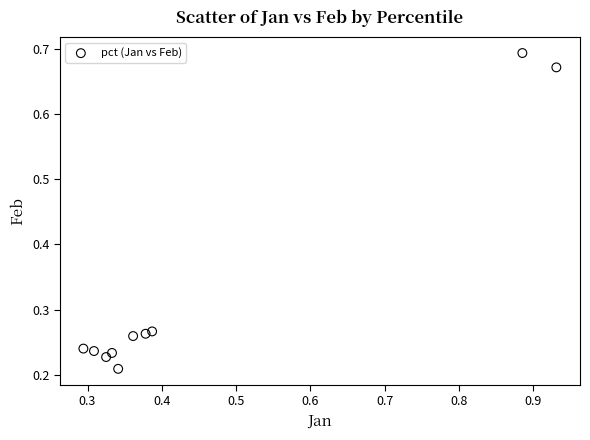

What is the range of Y values (max minus min)?

0.5